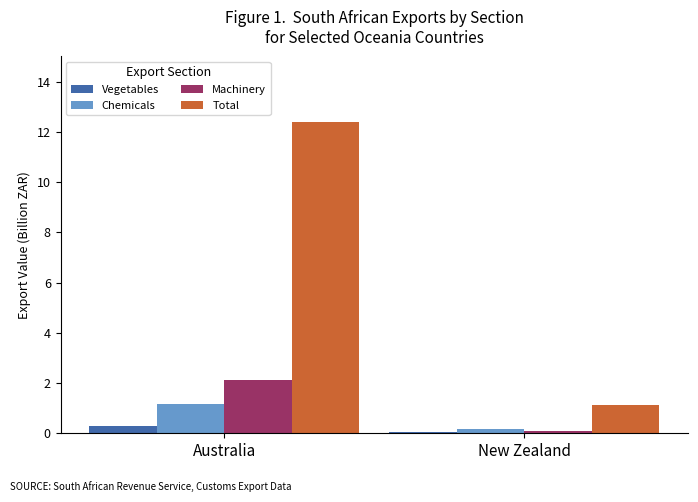

The Chemicals series shows 1.2 at Australia. True or false?

True